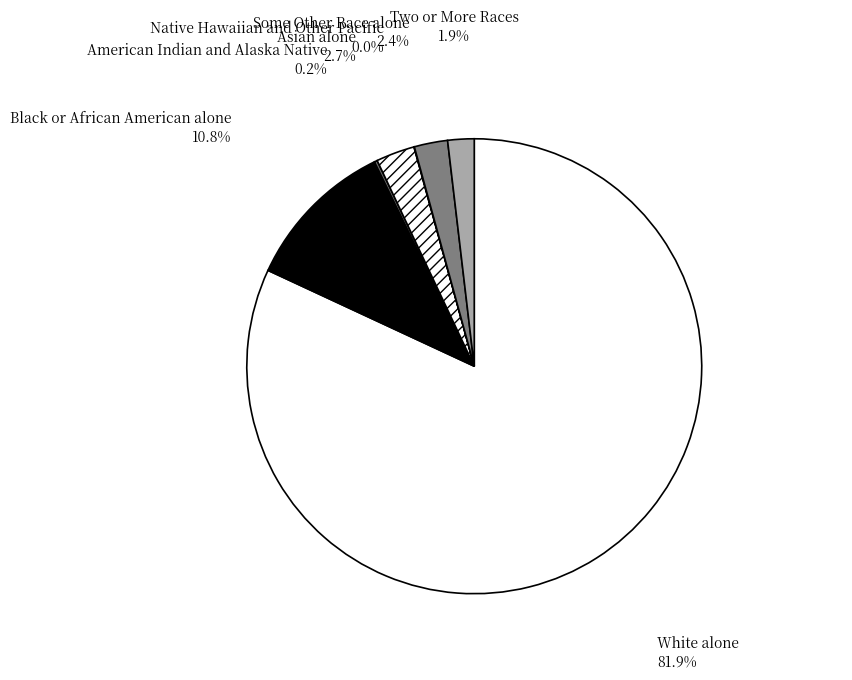

Does White alone represent more than half of the total?

Yes